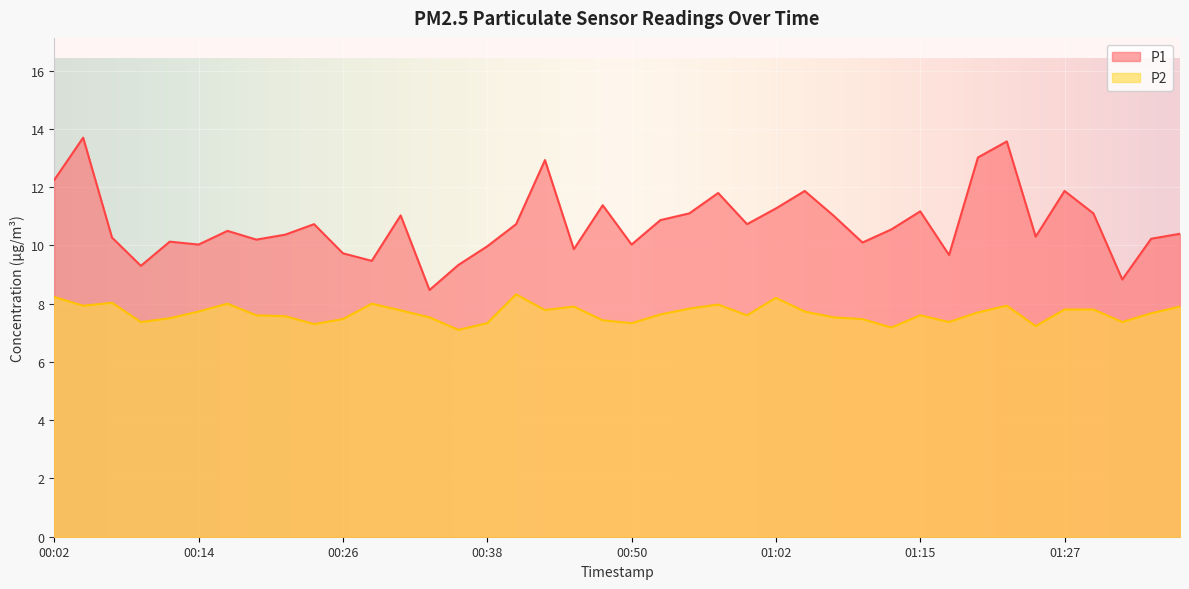

In P2, how many points are higher than both neighbors (excluding endpoints)?

9